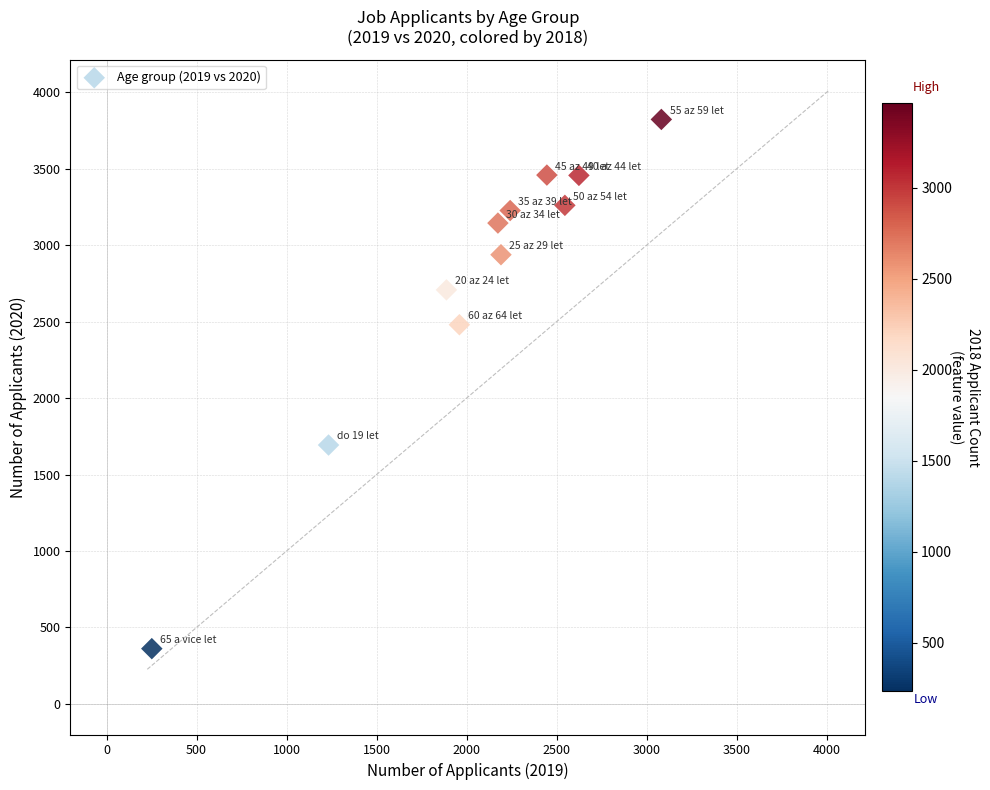

What is the average X value?

2058